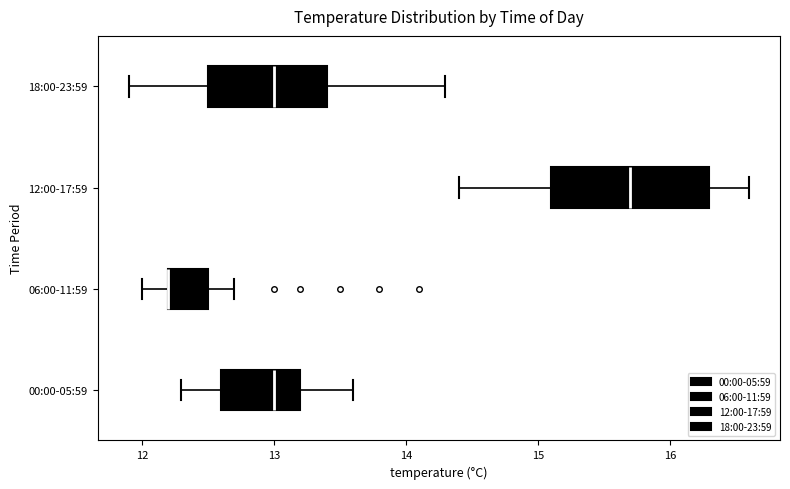

Where is the right edge of the box for 18:00-23:59 on the x-axis? The values are not printed on the chart, so give them approximately, as read against the axis.

13.4